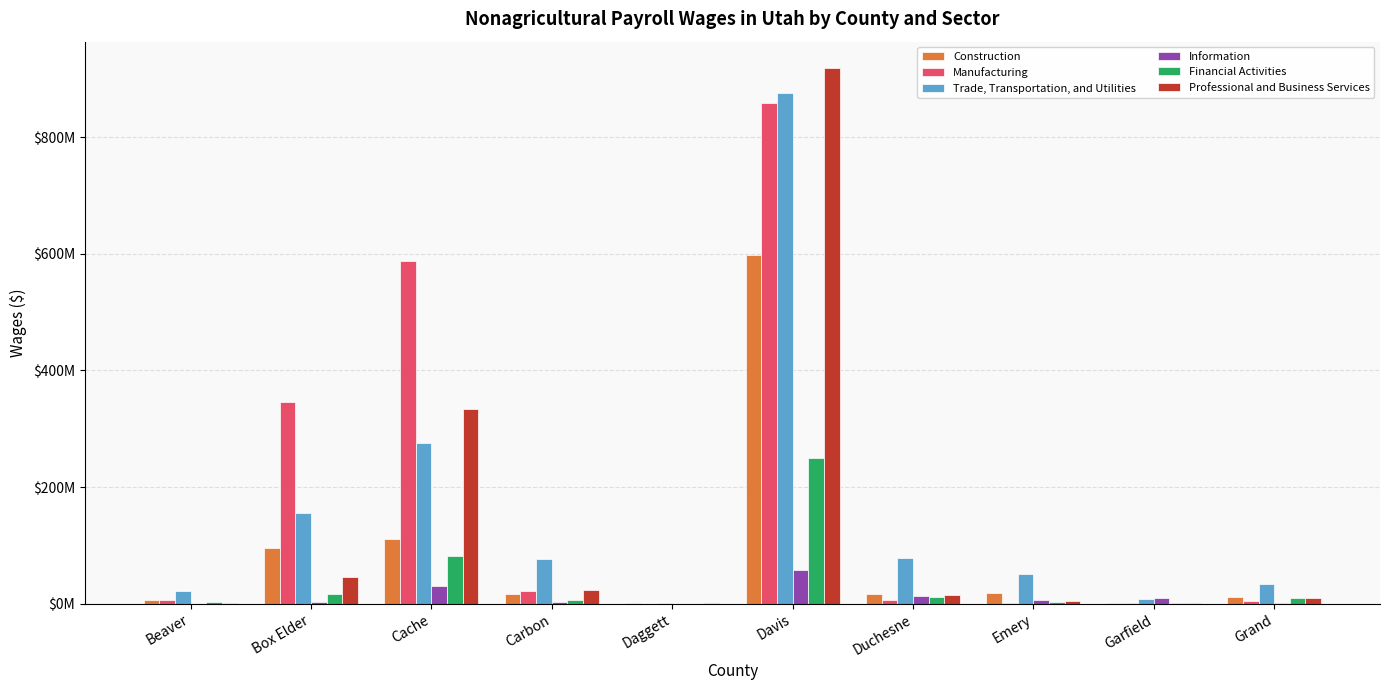

What are all the series names shown in the legend?

Construction, Manufacturing, Trade, Transportation, and Utilities, Information, Financial Activities, Professional and Business Services